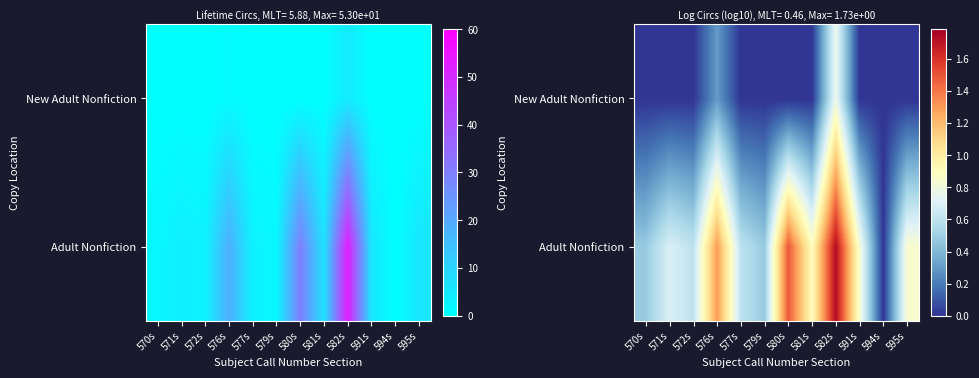

What is the maximum value shown in the chart?

1.7